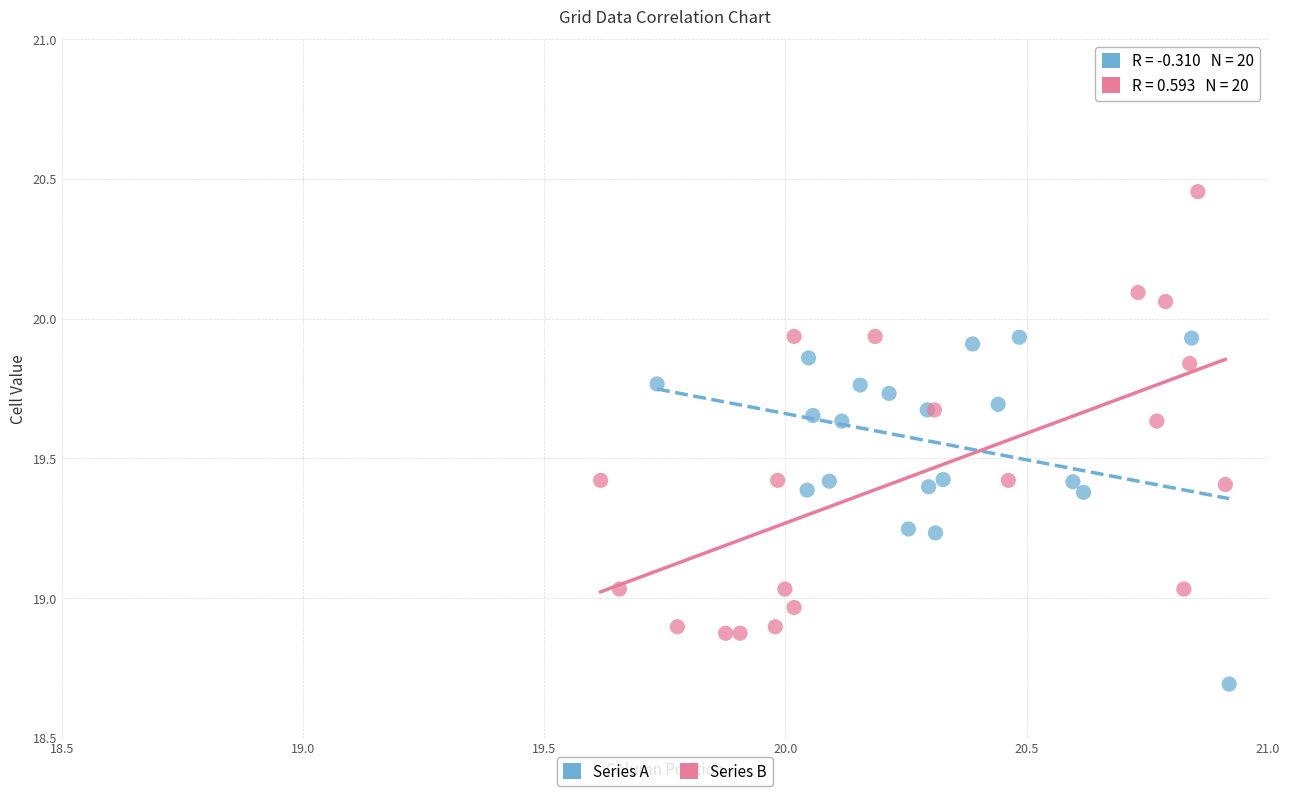

Which series contains the lowest Y value?

Series A